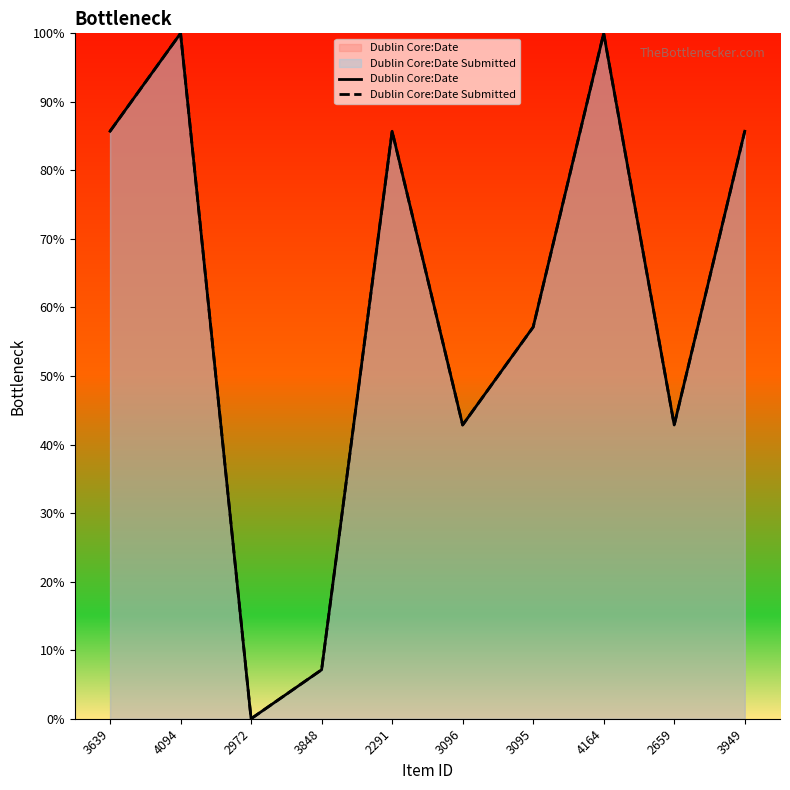

What is the difference between the second highest and minimum values in the Dublin Core:Date series?

100.0